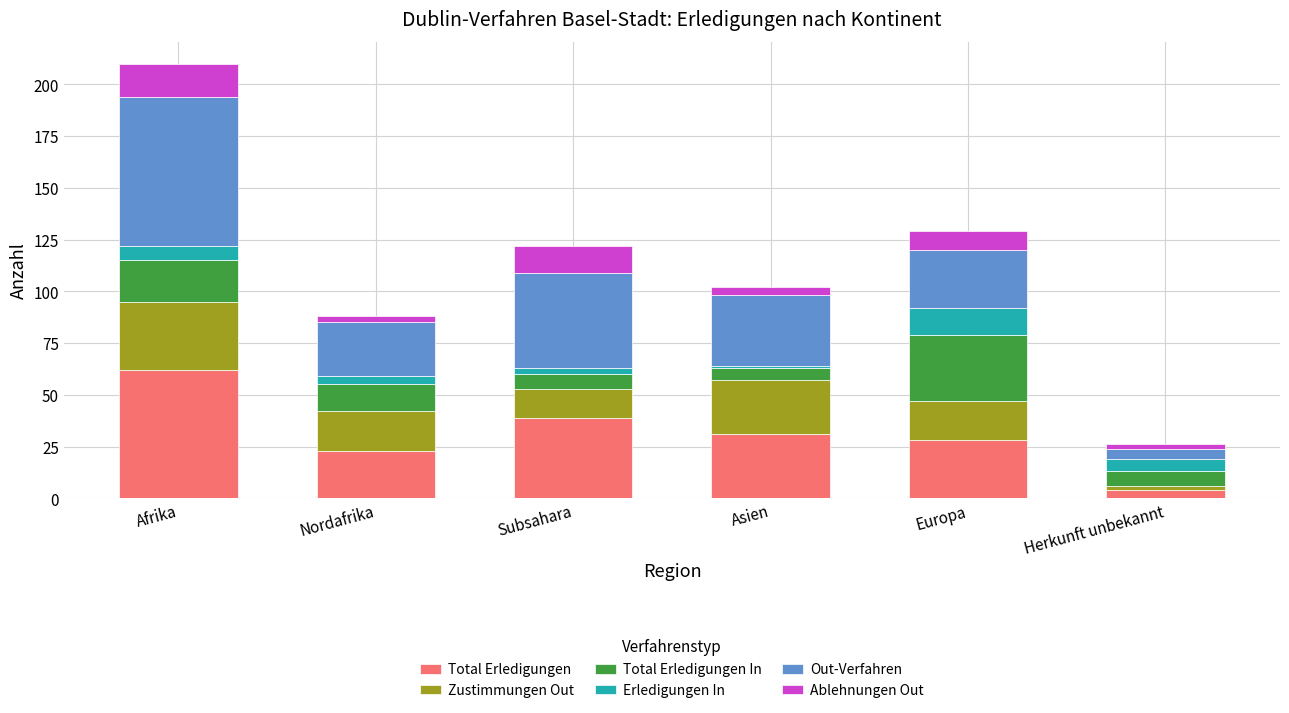

Which category has the highest value in the Total Erledigungen series?

Afrika